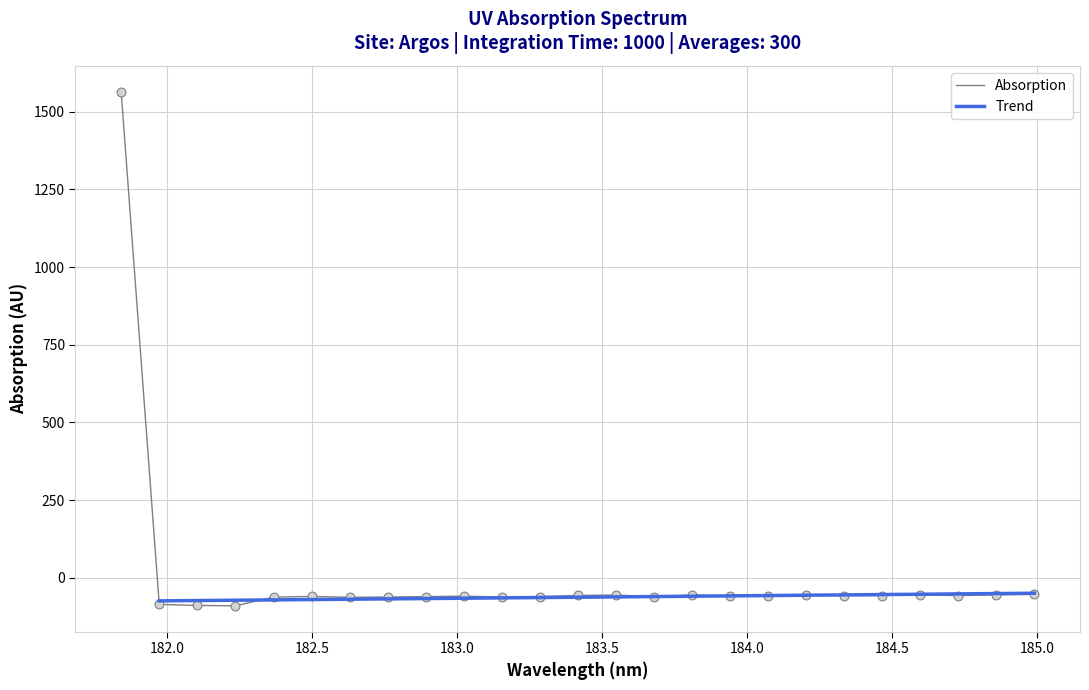

What is the minimum value for Absorption?

-89.7